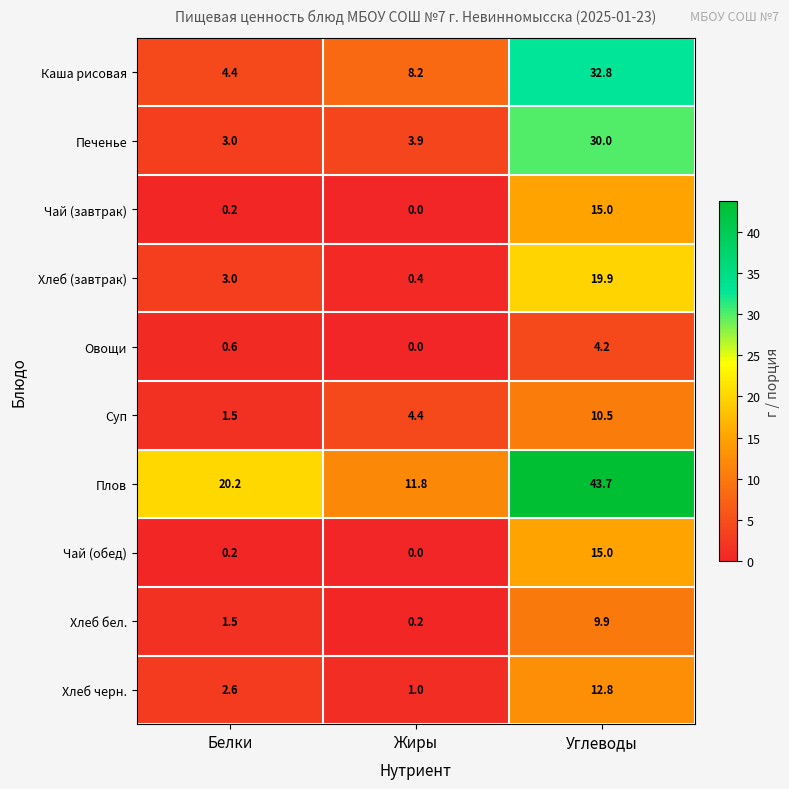

How many data points does each series have?

3